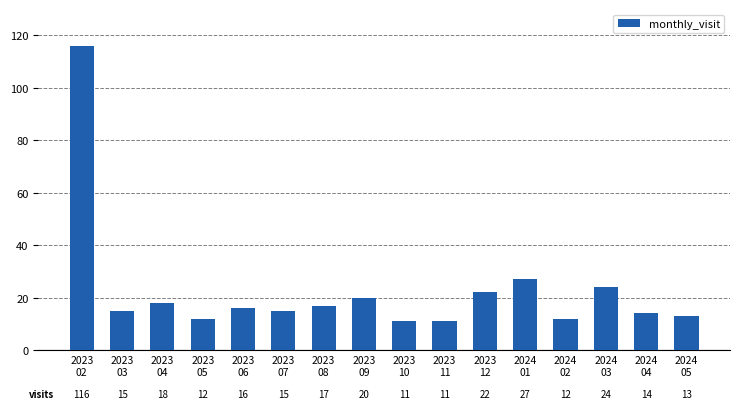

Where does the data first go above 16?

2023
02